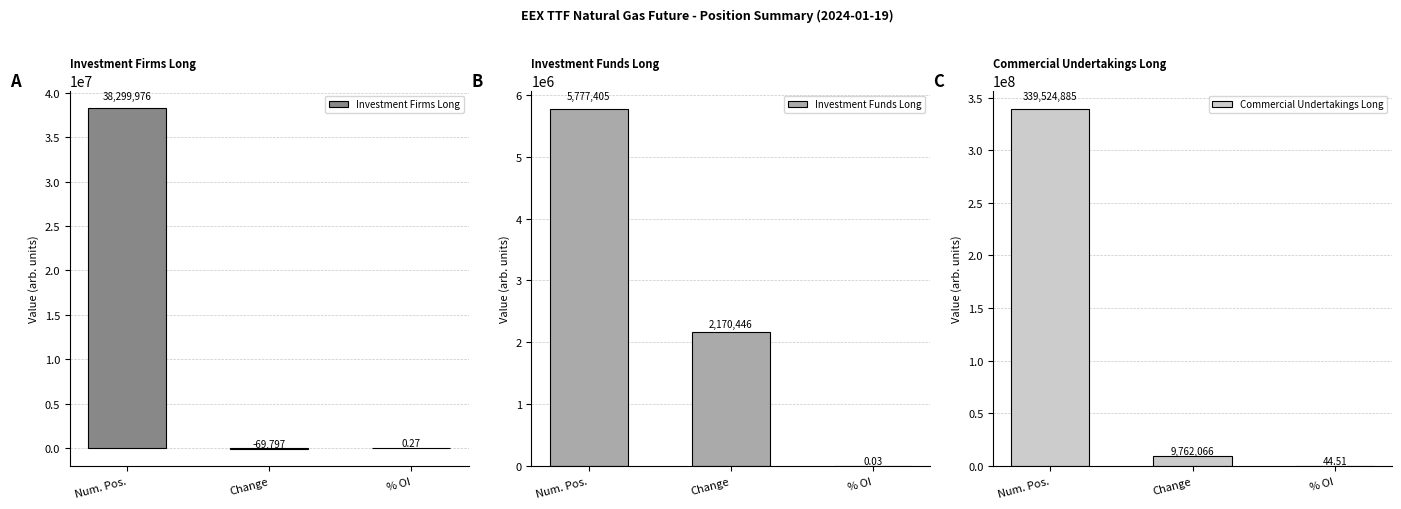

What are all the series names shown in the legend?

Investment Firms Long, Investment Funds Long, Commercial Undertakings Long